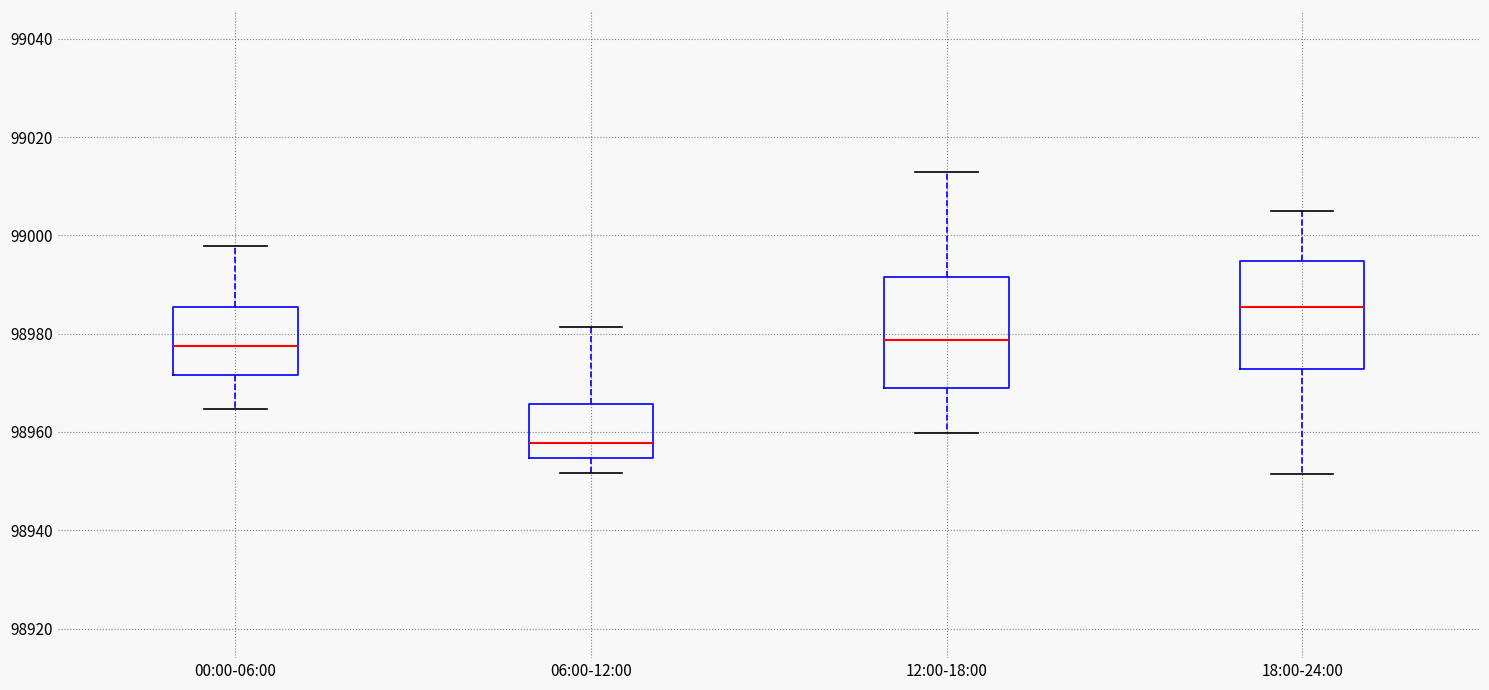

Reading left to right, transcribe this box plot: for each box, give where its median line is, the range the box spans, and where its two whiskers end, as read against the y-axis. The values are not printed on the chart, so give them approximately, as read against the axis.

00:00-06:00: median 98978, box 98972 to 98986, whiskers 98964 to 98998
06:00-12:00: median 98958, box 98954 to 98966, whiskers 98952 to 98982
12:00-18:00: median 98978, box 98968 to 98992, whiskers 98960 to 99012
18:00-24:00: median 98986, box 98972 to 98994, whiskers 98952 to 99006